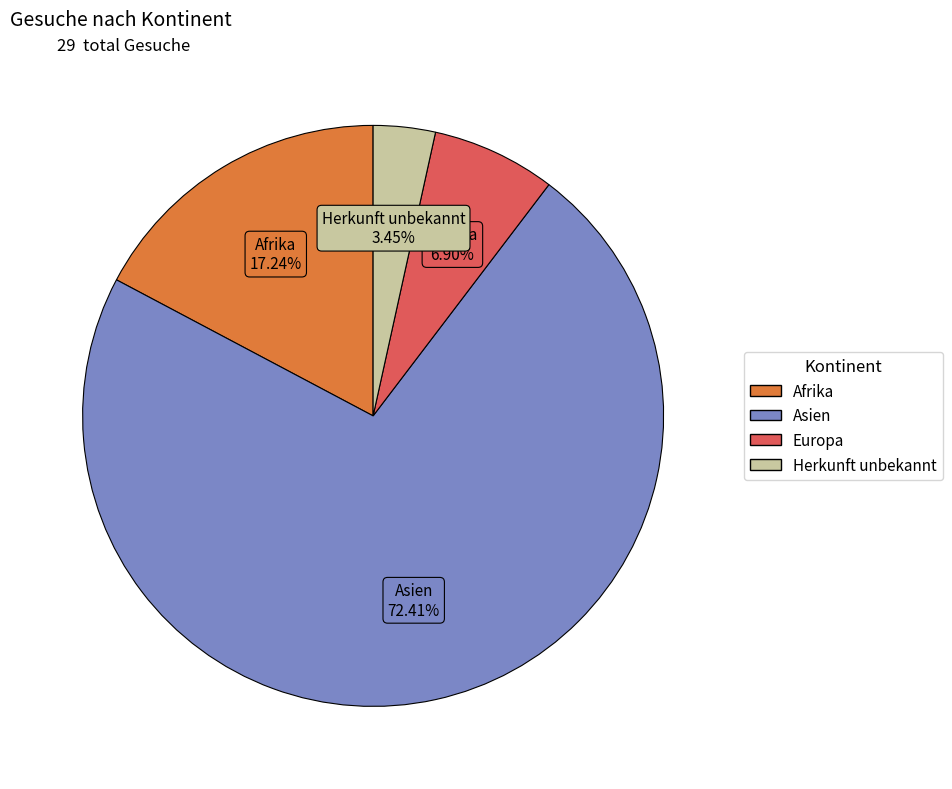

Does Afrika account for over 50% of the chart?

No